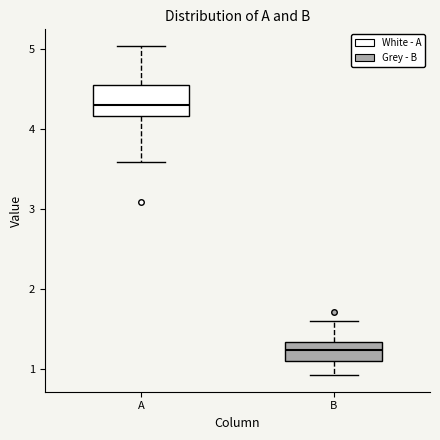

Reading left to right, read every box against the y-axis: the position of its median line, the range the box covers, and the ends of its whiskers. The values are not printed on the chart, so give them approximately, as read against the axis.

A: median 4.3, box 4.2 to 4.5, whiskers 3.6 to 5.0
B: median 1.2, box 1.1 to 1.3, whiskers 0.9 to 1.6